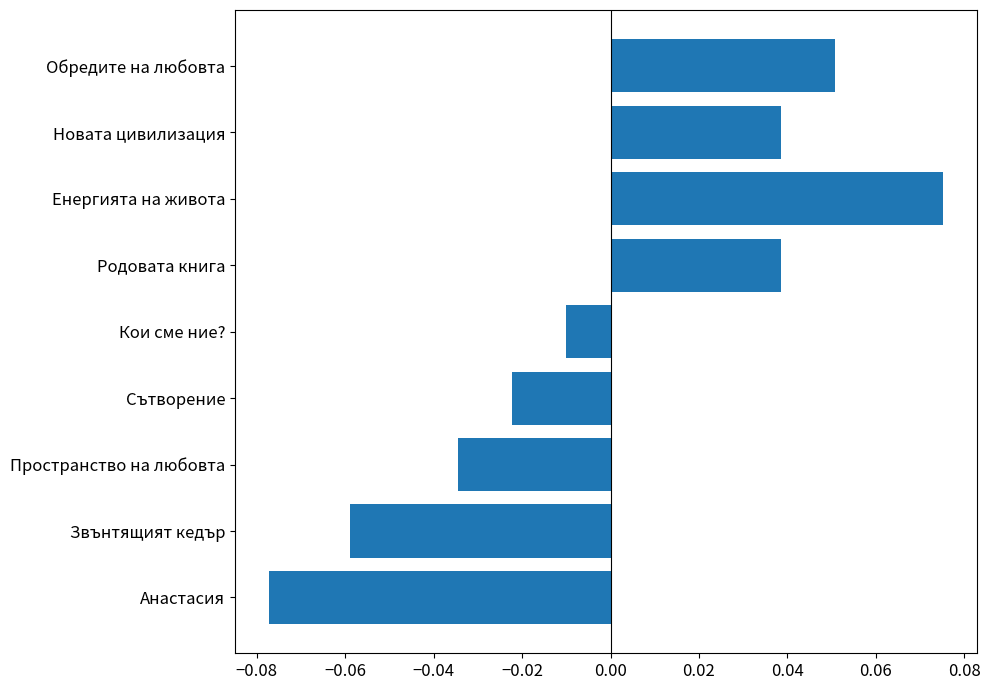

Which has a higher value, Енергията на живота or Сътворение?

Енергията на живота